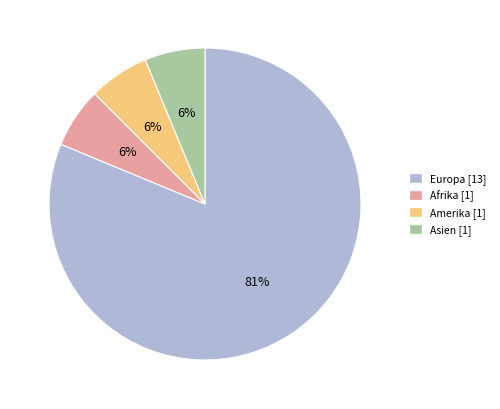

To the nearest percent, what is the average slice percentage?

25%